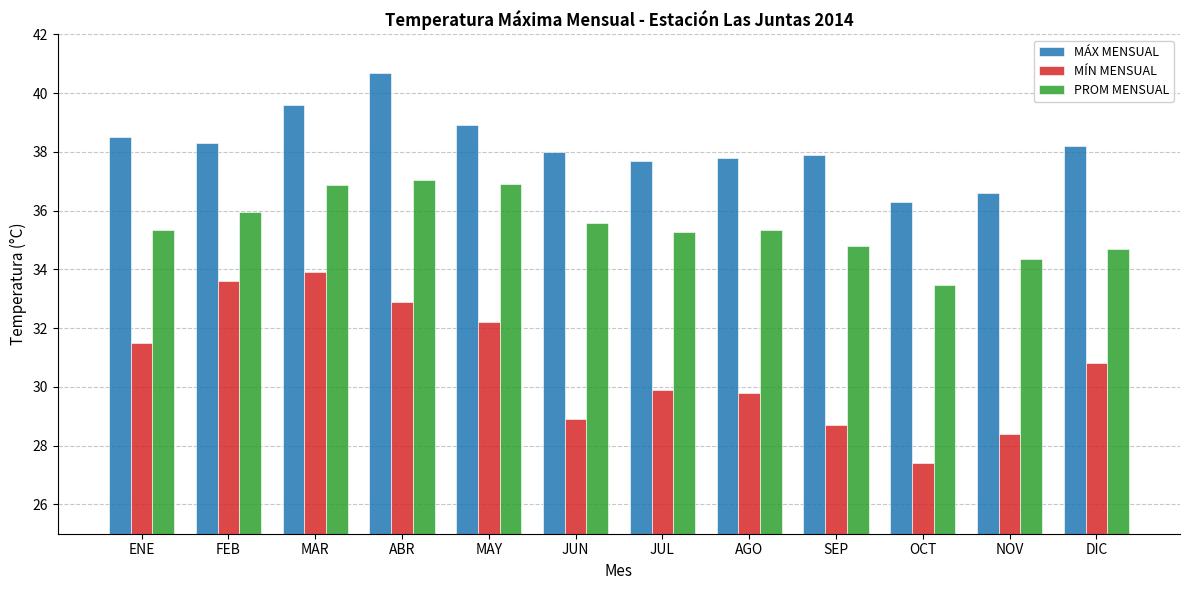

The value of PROM MENSUAL at DIC is 34.7. True or false?

True